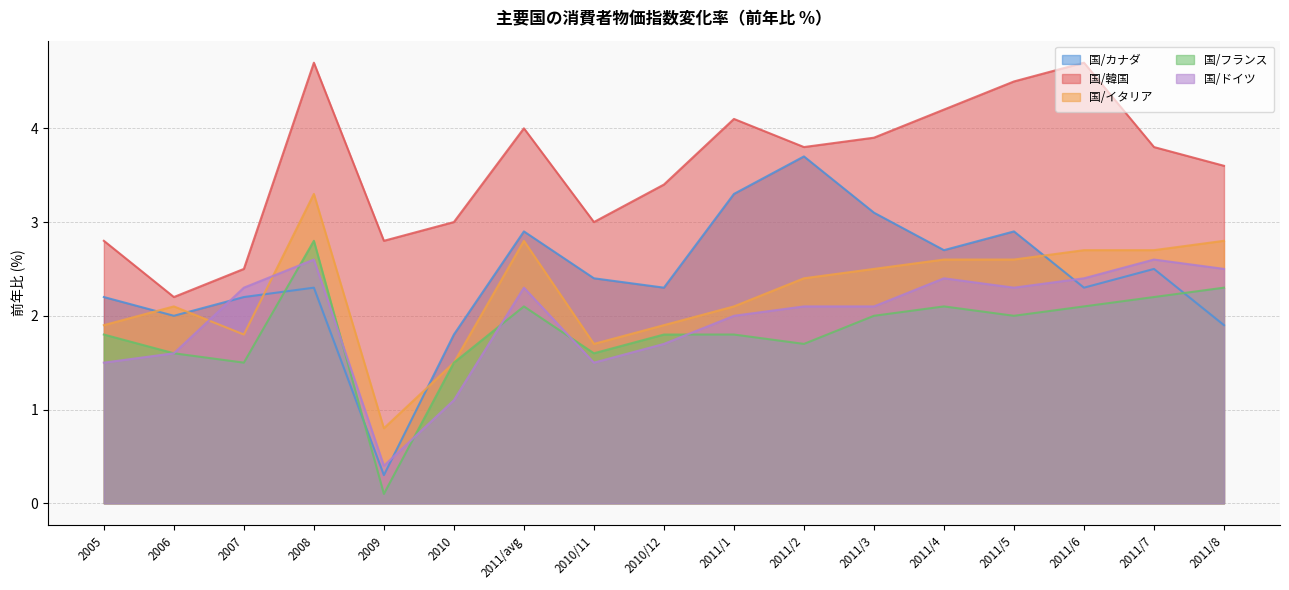

What is the smallest value displayed?

0.1